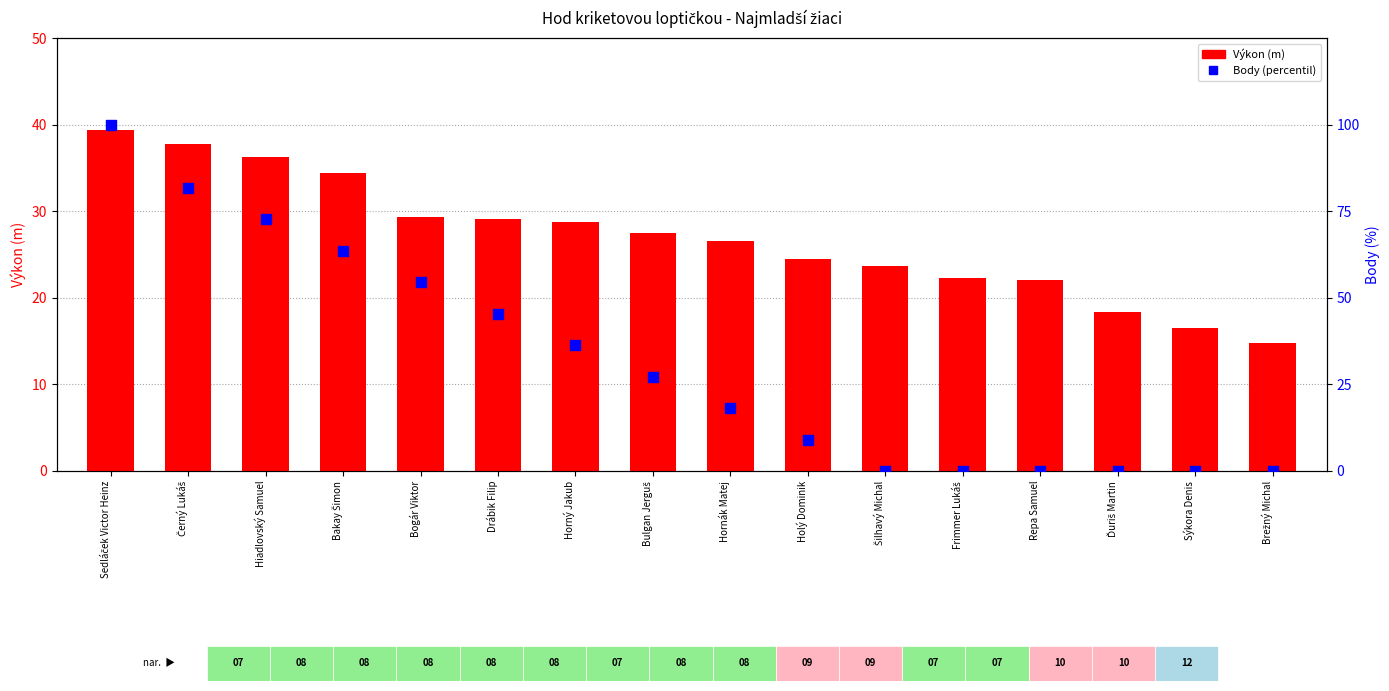

Which series has the largest Y range (max minus min)?

Body (percentil)